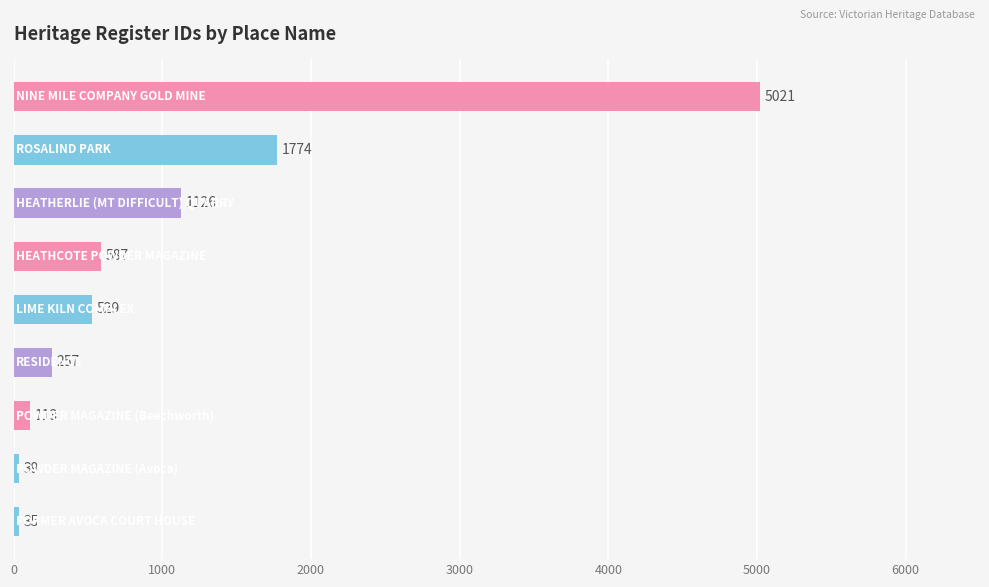

What is the maximum value shown in the chart?

5021